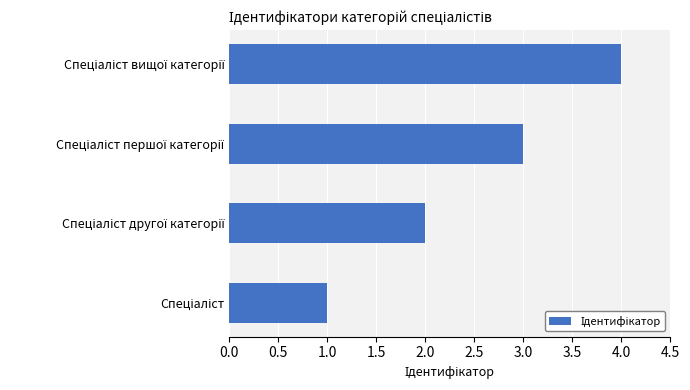

What is the greatest value displayed?

4